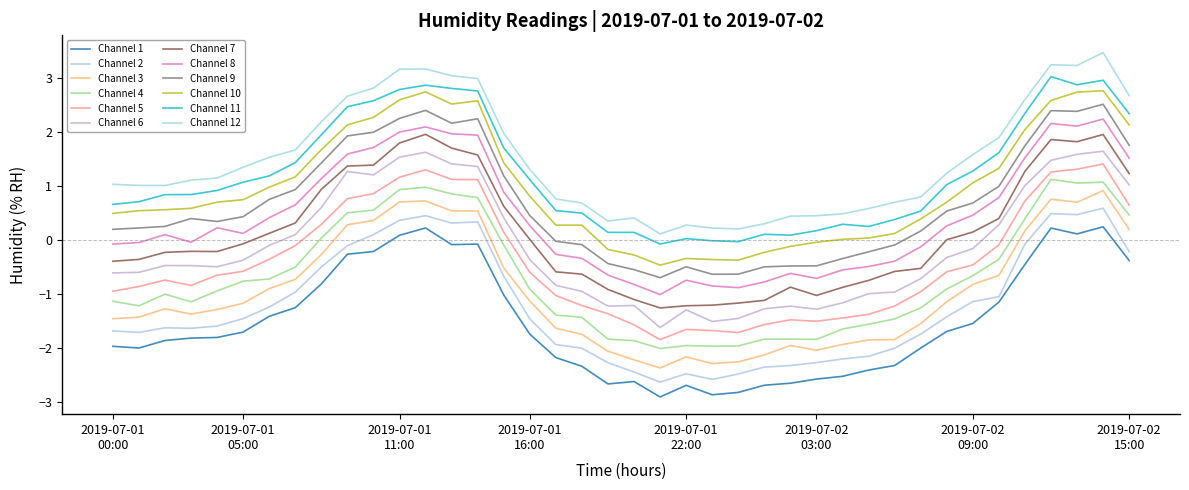

What is the smallest value displayed?

-2.9